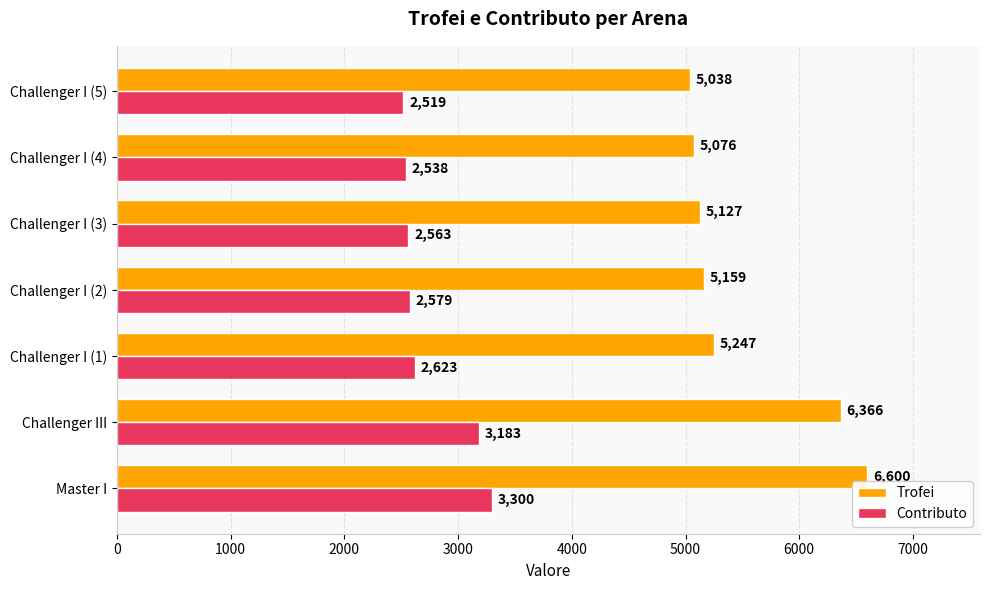

Rank the series at Challenger I (3) from highest to lowest value.

Trofei, Contributo